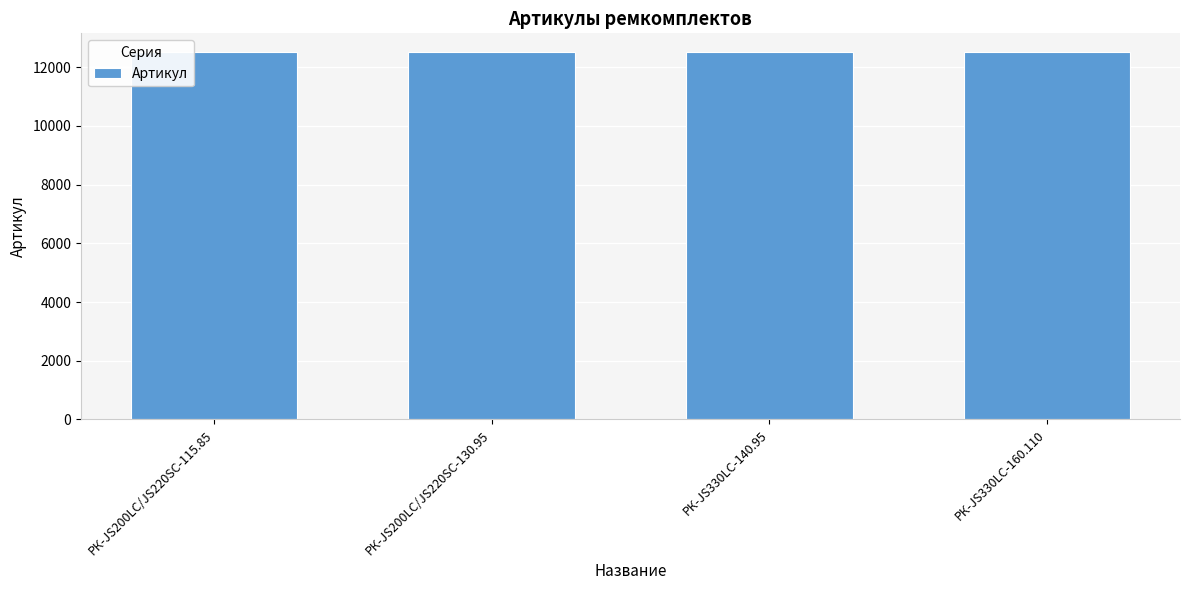

Read the value at РК-JS200LC/JS220SC-115.85.

12522